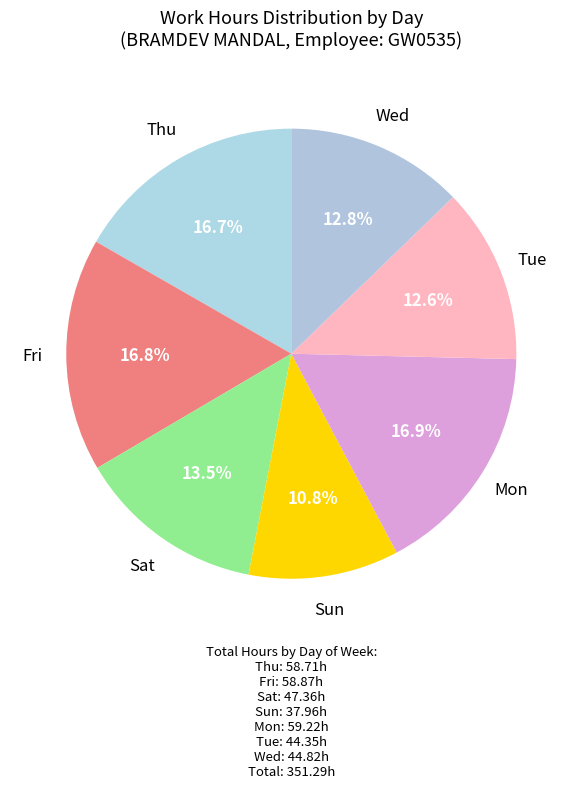

Which category has the smallest portion of the pie?

Sun